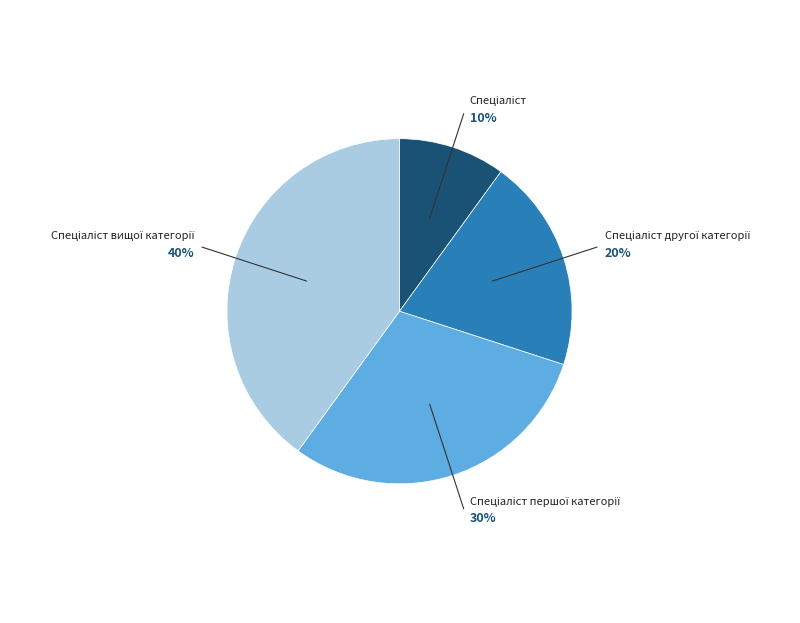

Does any single category account for the majority?

No